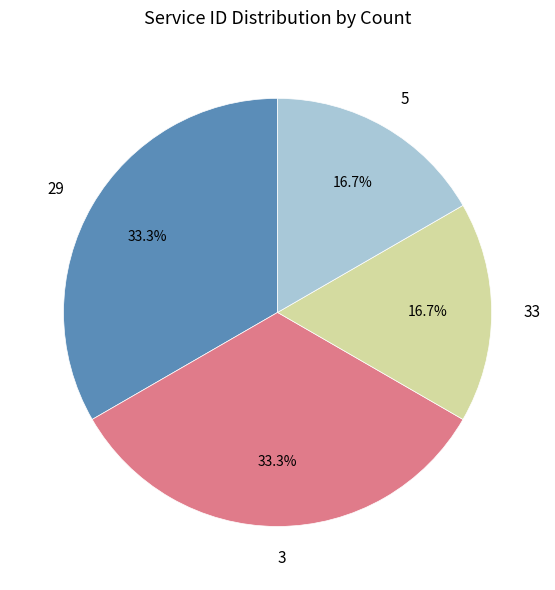

What is the total percentage of 29 and 5?

50.0%